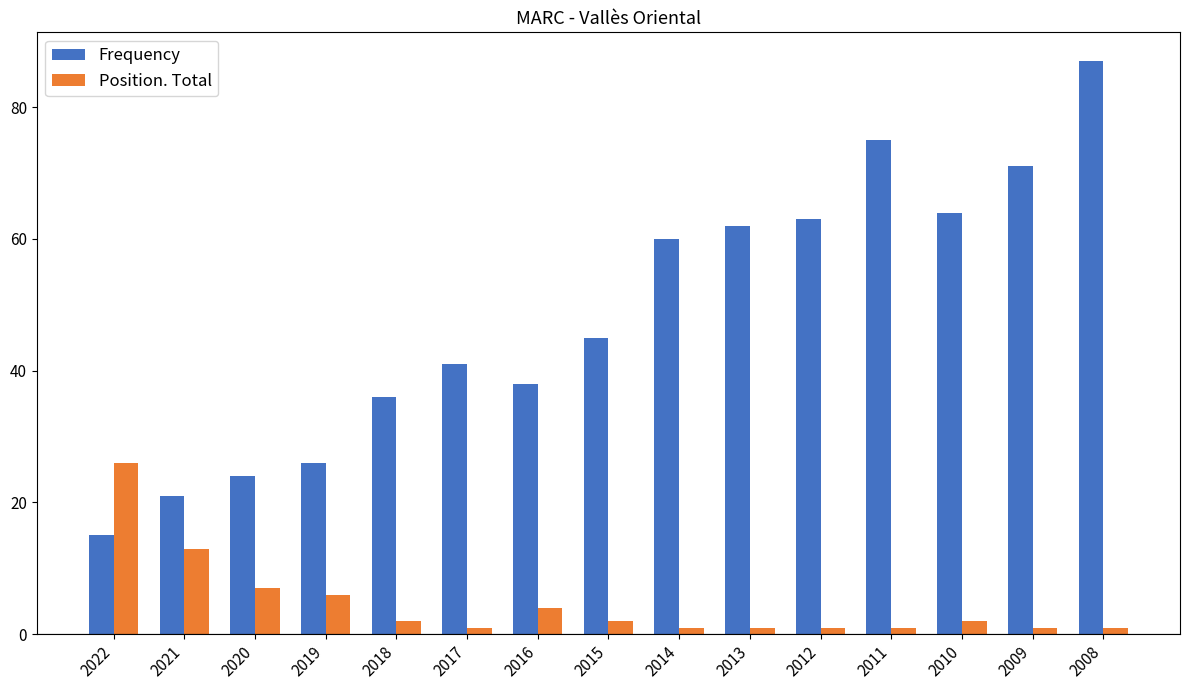

At how many categories does at least one series exceed 6?

15